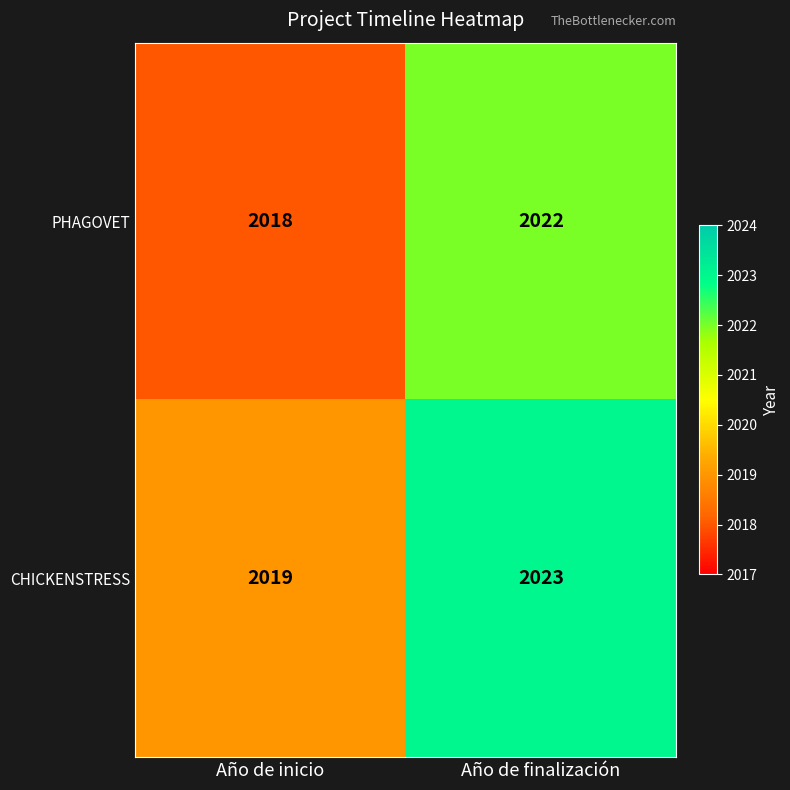

Count the number of data series in this chart.

2